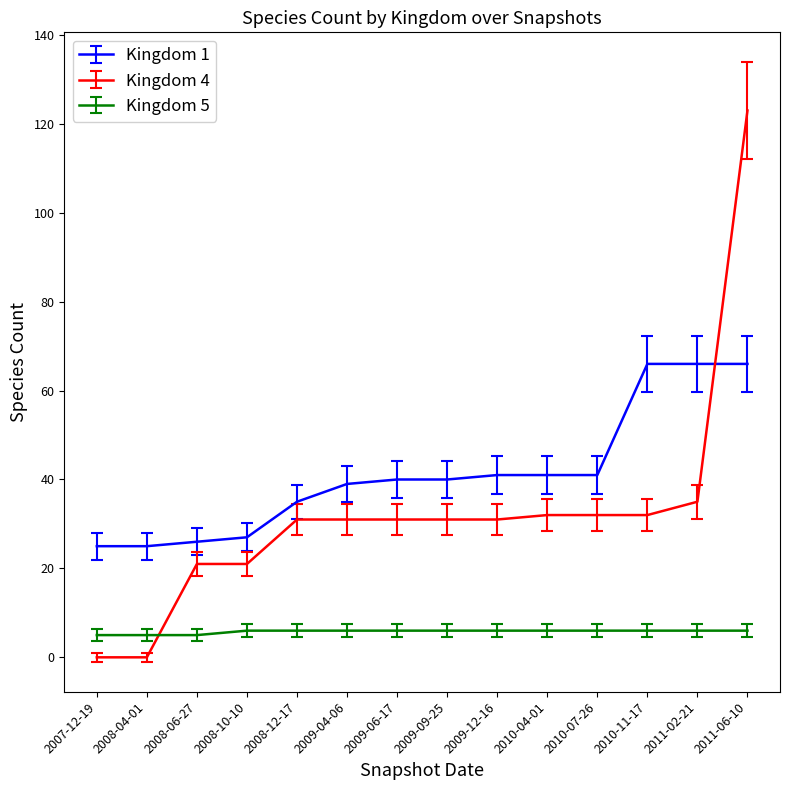

True or false: Kingdom 5 and Kingdom 1 intersect in this chart.

False